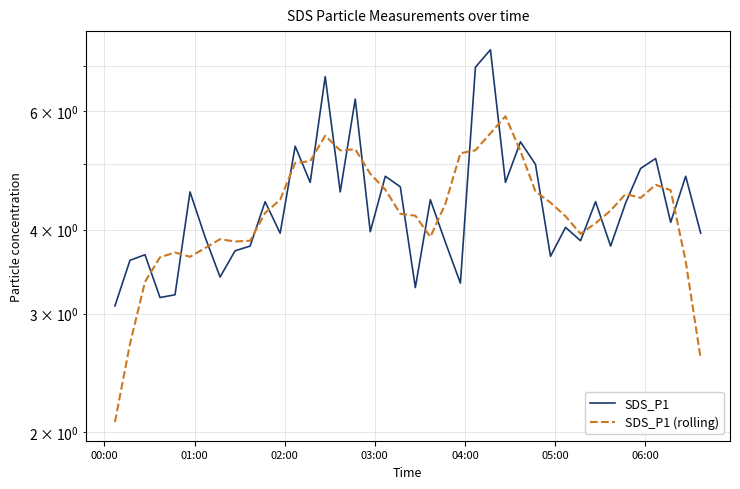

Is the value of SDS_P1 at 16 greater than the value of SDS_P1 (rolling) at 16?

Yes